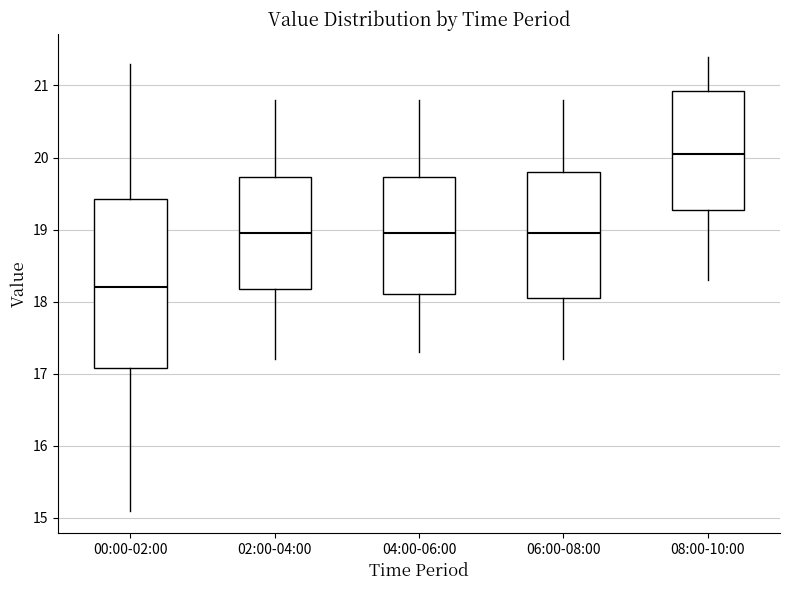

Reading left to right, transcribe this box plot: for each box, give where its median line is, the range the box spans, and where its two whiskers end, as read against the y-axis. The values are not printed on the chart, so give them approximately, as read against the axis.

00:00-02:00: median 18.2, box 17.1 to 19.4, whiskers 15.1 to 21.3
02:00-04:00: median 19.0, box 18.2 to 19.7, whiskers 17.2 to 20.8
04:00-06:00: median 19.0, box 18.1 to 19.7, whiskers 17.3 to 20.8
06:00-08:00: median 19.0, box 18.1 to 19.8, whiskers 17.2 to 20.8
08:00-10:00: median 20.1, box 19.3 to 20.9, whiskers 18.3 to 21.4